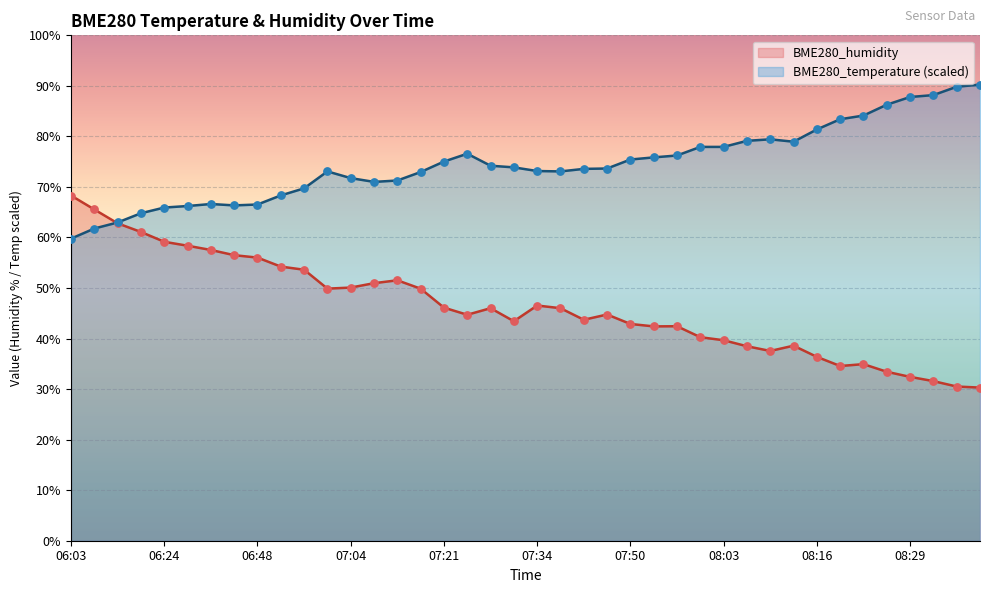

Which series has the largest total across all categories?

BME280_temperature (scaled)